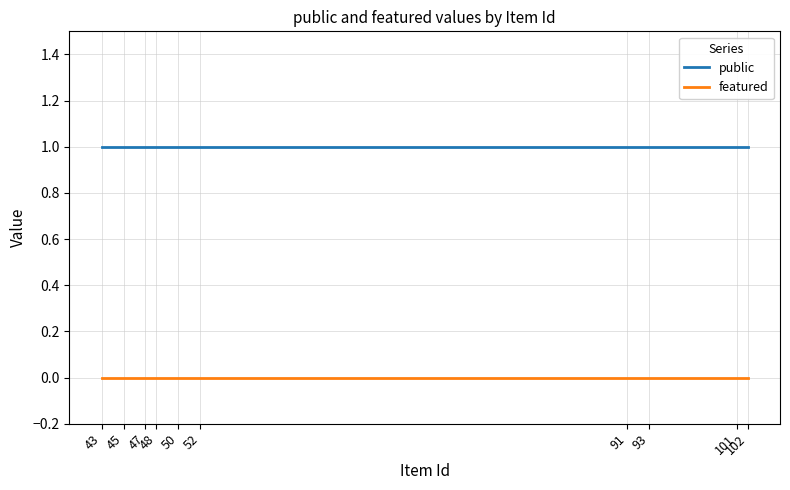

List the series in order of their peak value, lowest first.

featured, public